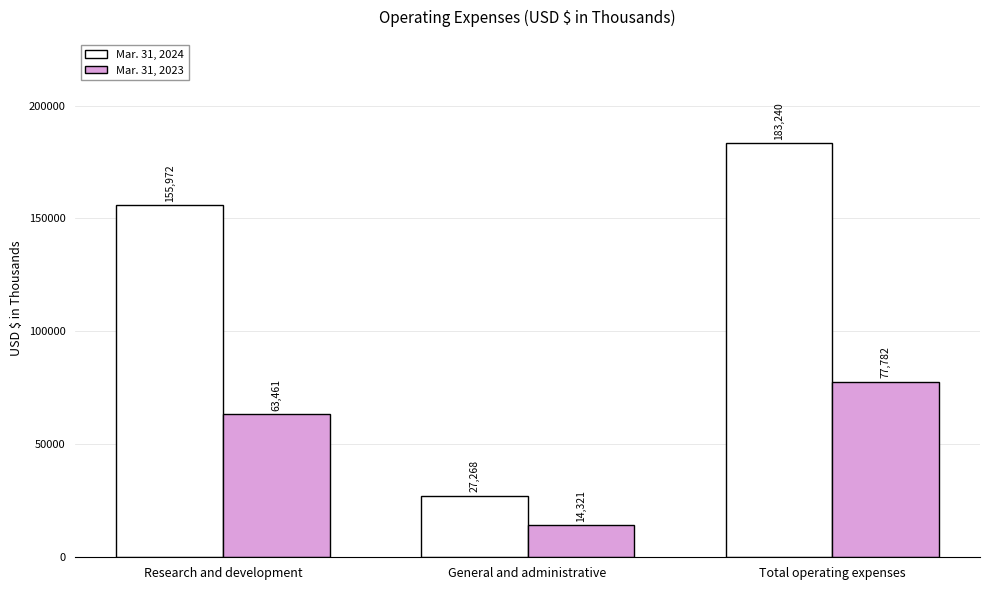

Reading right to left, list all the values displayed in this chart.

Mar. 31, 2024: Total operating expenses=183240	General and administrative=27268	Research and development=155972
Mar. 31, 2023: Total operating expenses=77782	General and administrative=14321	Research and development=63461